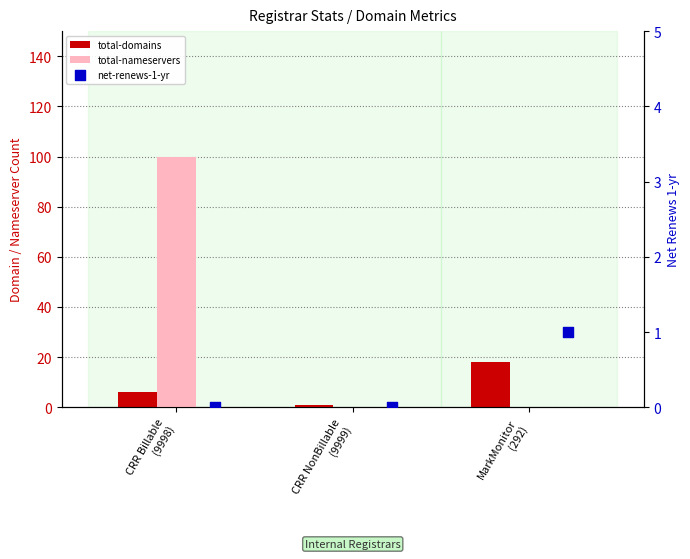

What are all the series names shown in the legend?

total-domains, total-nameservers, net-renews-1-yr